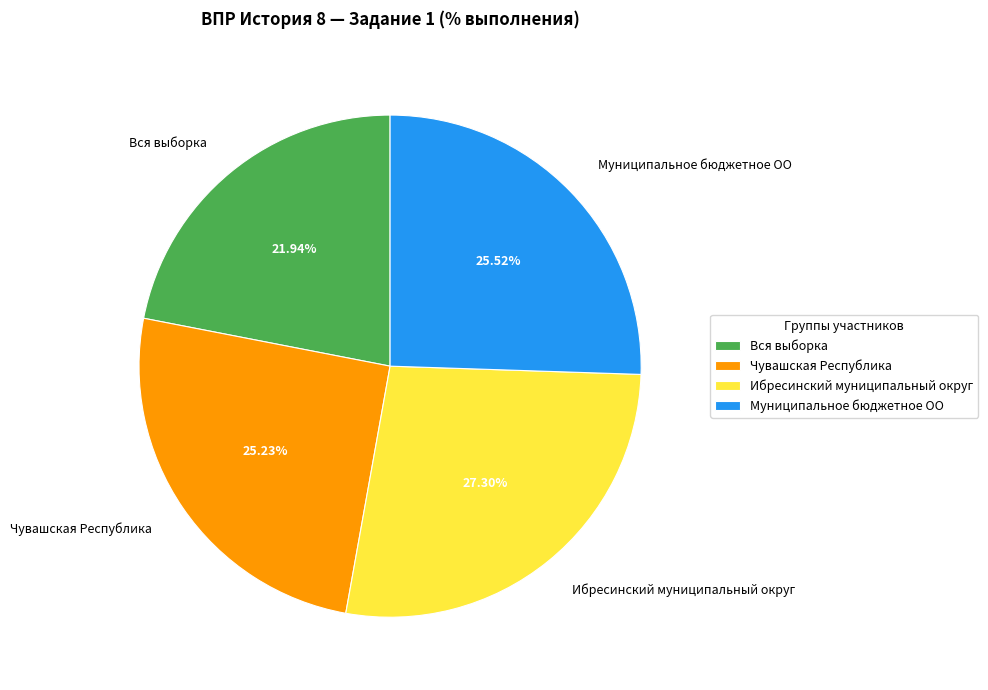

Does Муниципальное бюджетное ОО represent more than half of the total?

No